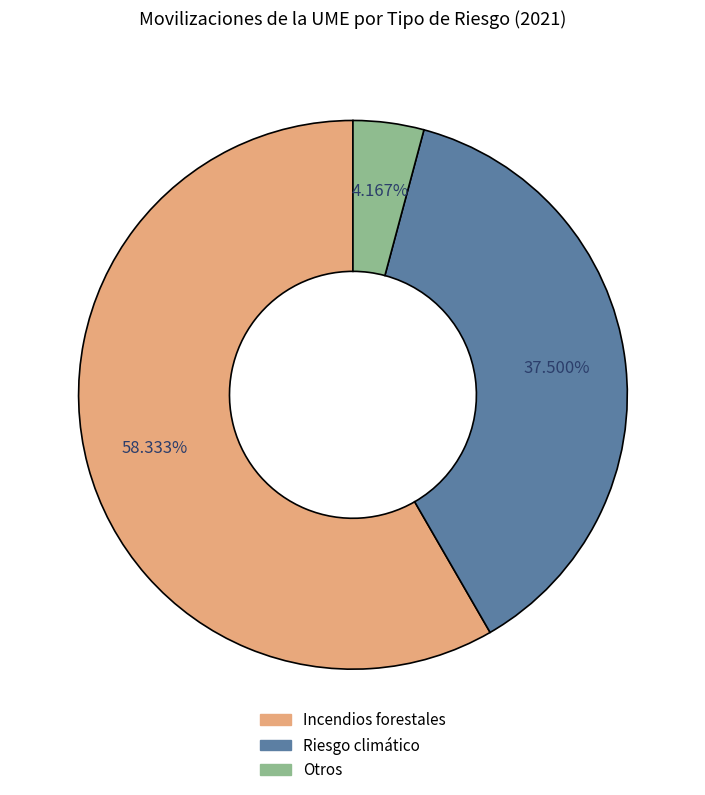

To the nearest percent, what is the combined percentage of Incendios forestales and Riesgo climático?

96%